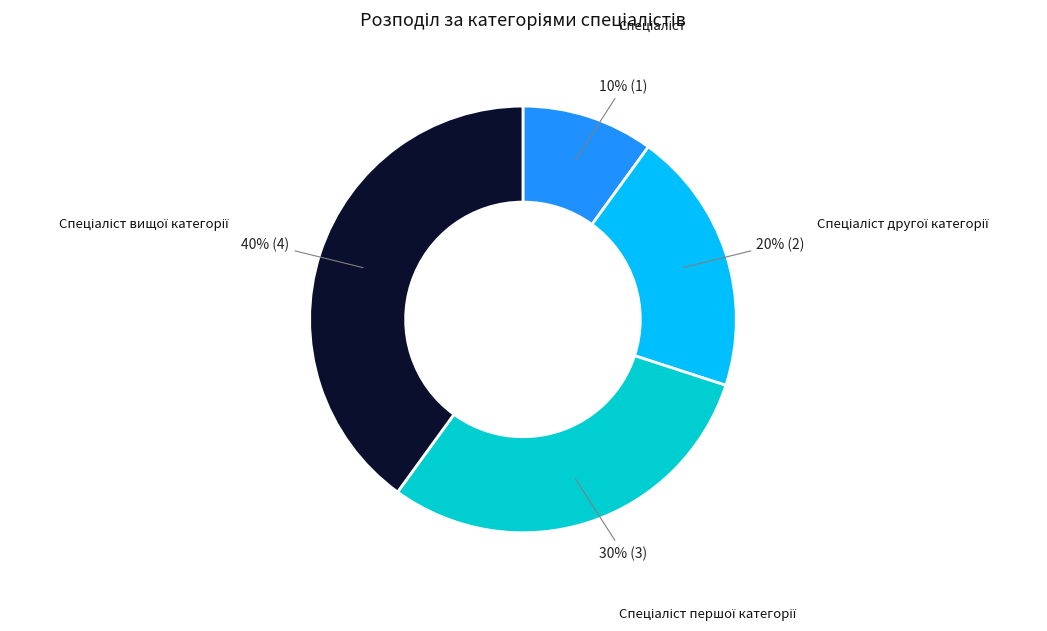

Does any single category account for the majority?

No